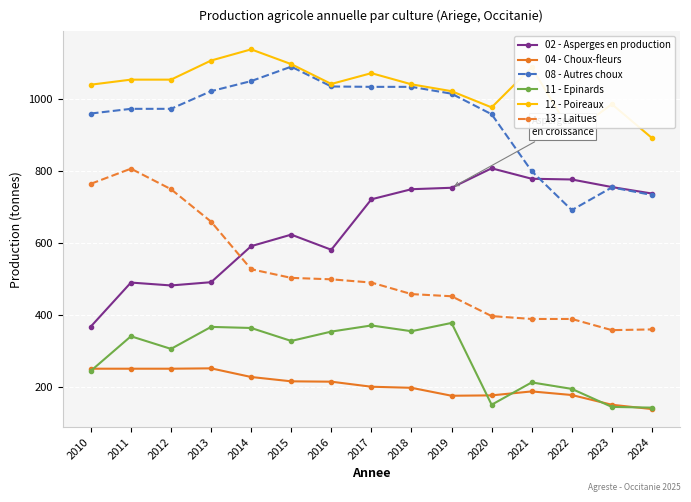

True or false: 13 - Laitues and 12 - Poireaux intersect in this chart.

False